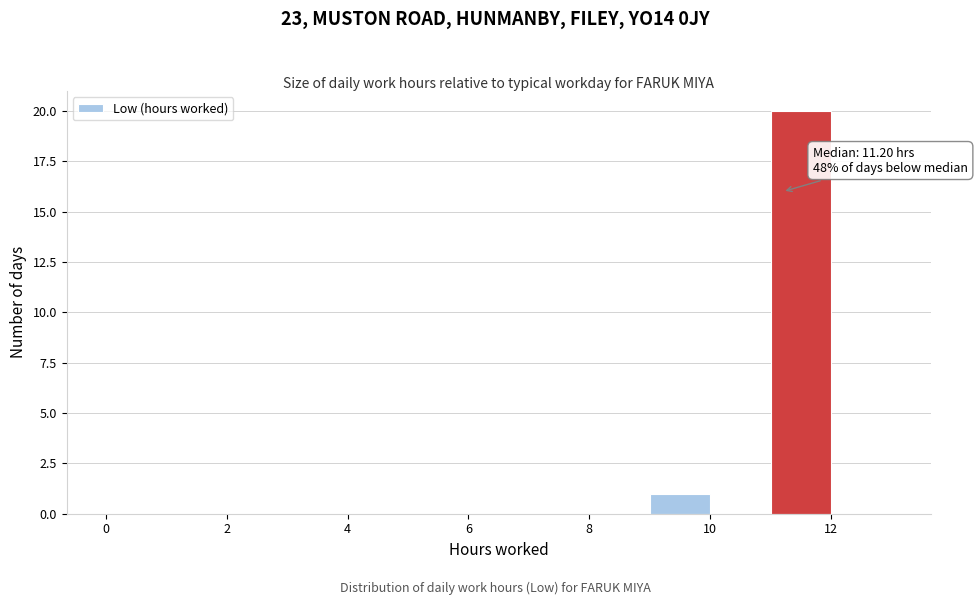

Over which range of the x-axis is the bar tallest?

11 to 12